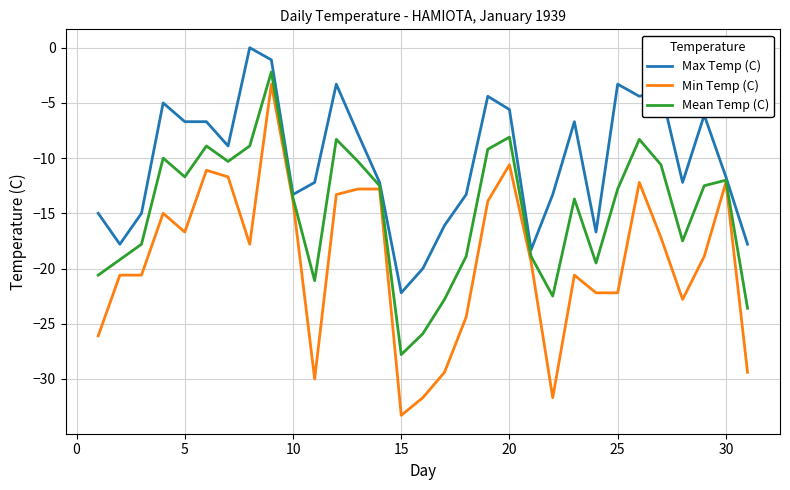

Which series has the widest spread of values?

Min Temp (C)